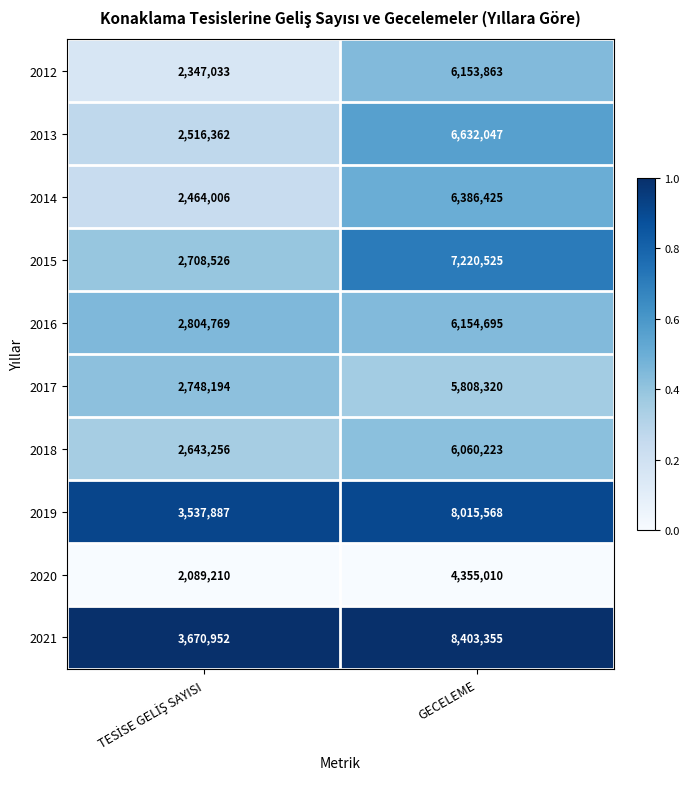

Reading right to left, transcribe all the data shown in this chart.

2012: 6153863	2347033
2013: 6632047	2516362
2014: 6386425	2464006
2015: 7220525	2708526
2016: 6154695	2804769
2017: 5808320	2748194
2018: 6060223	2643256
2019: 8015568	3537887
2020: 4355010	2089210
2021: 8403355	3670952